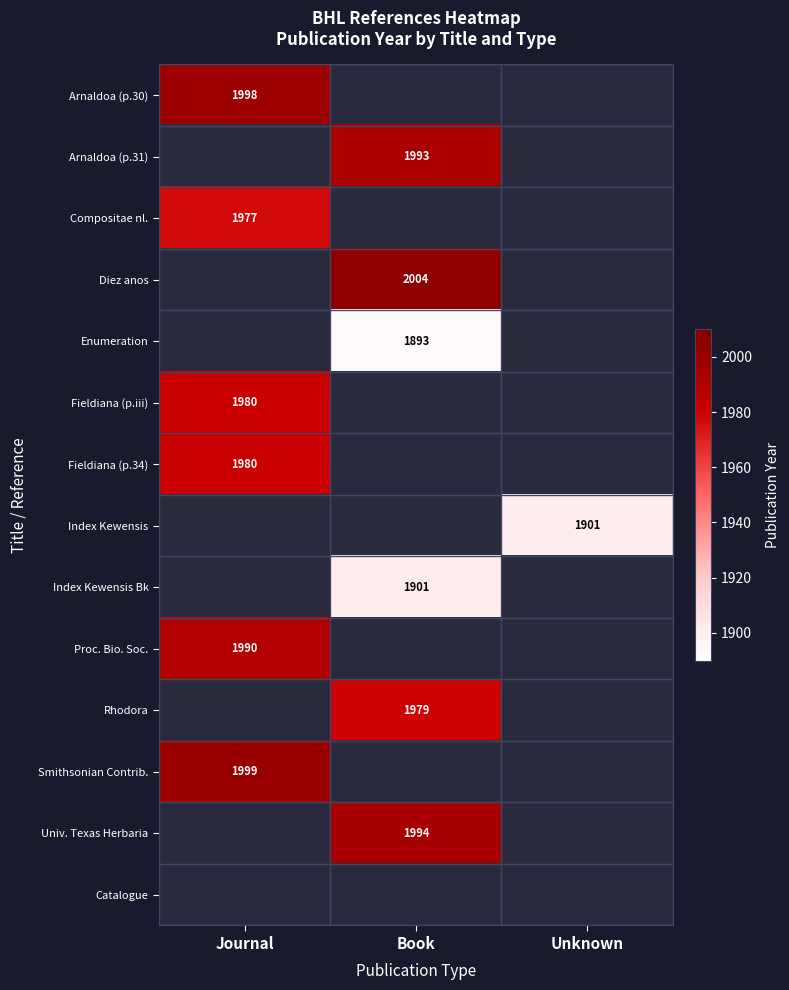

The Arnaldoa (p.31) series shows 1993 at Book. True or false?

True